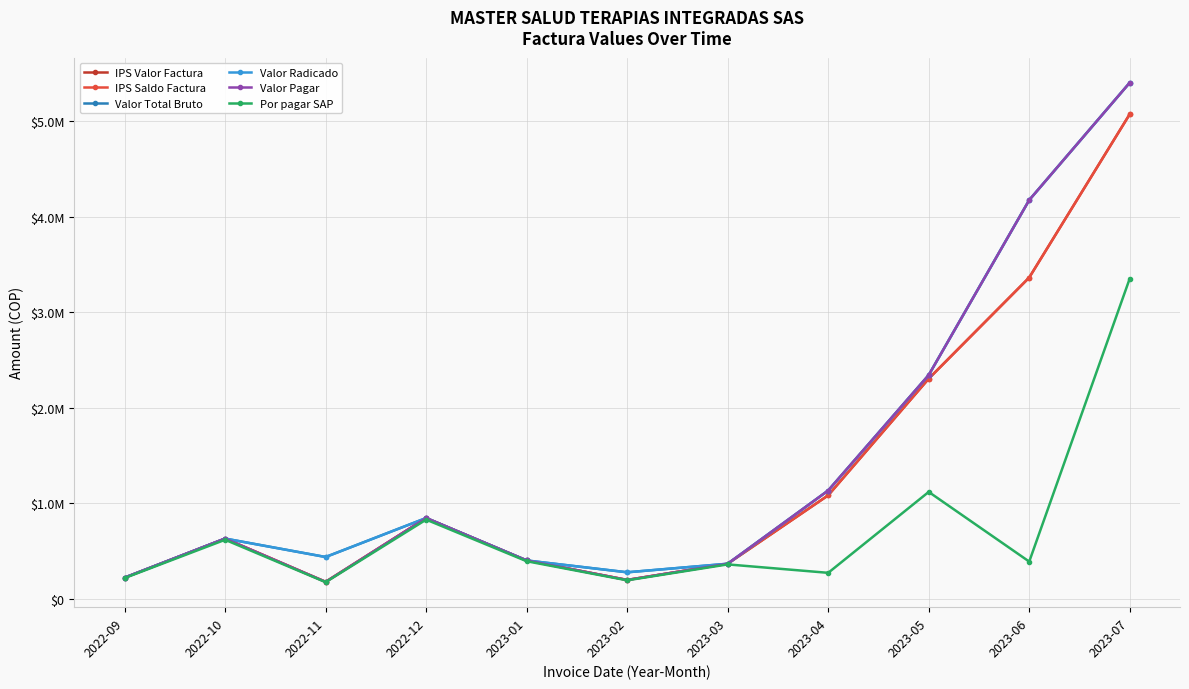

How many values in the Valor Radicado series are below 633000?

5